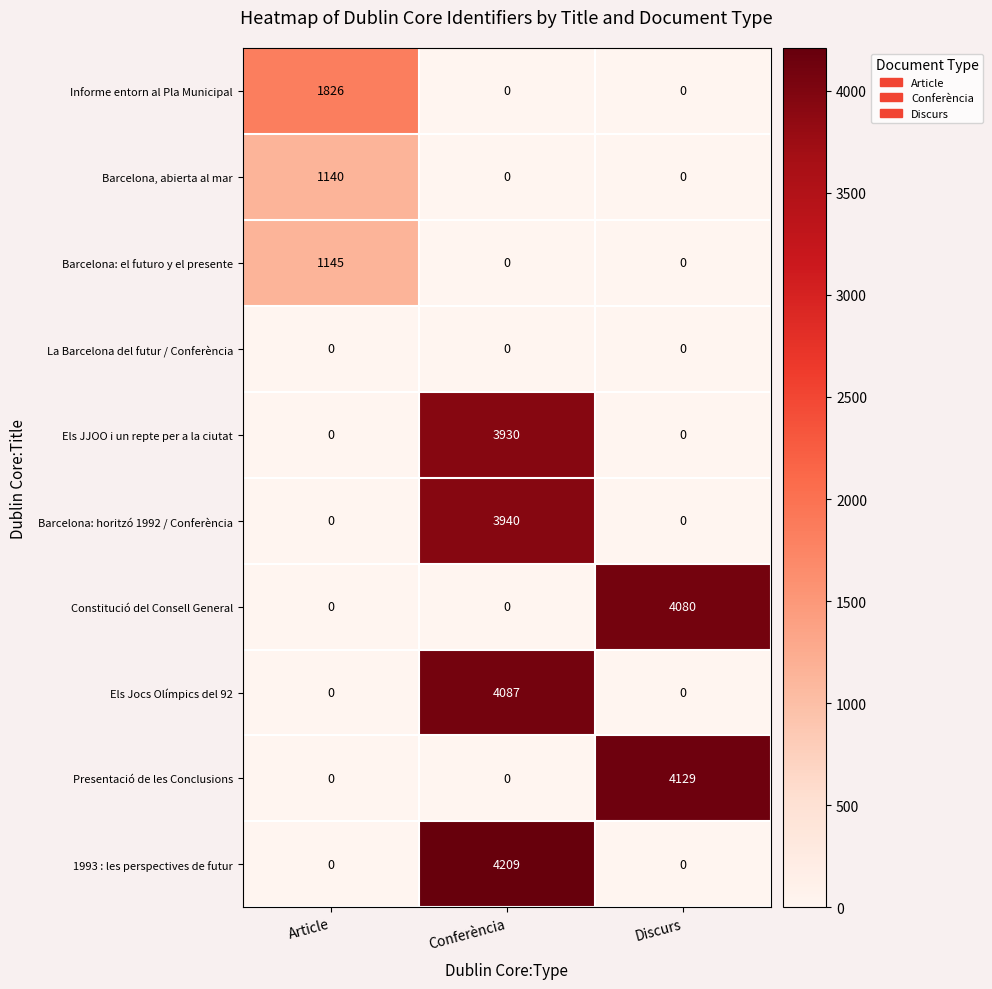

What value does the Barcelona, abierta al mar series have at Article, to the nearest 50?

1150